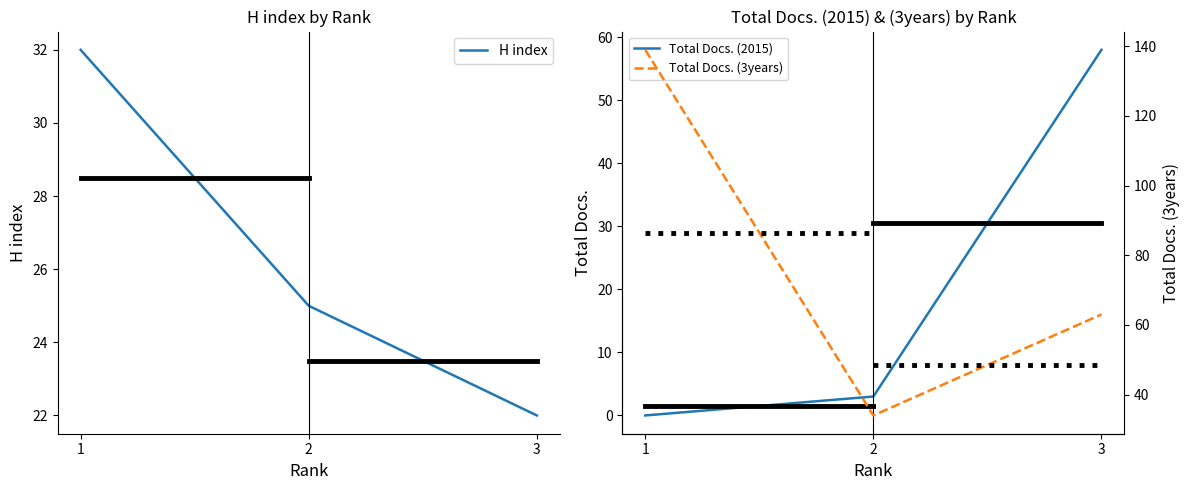

How many categories are shown in the chart?

3